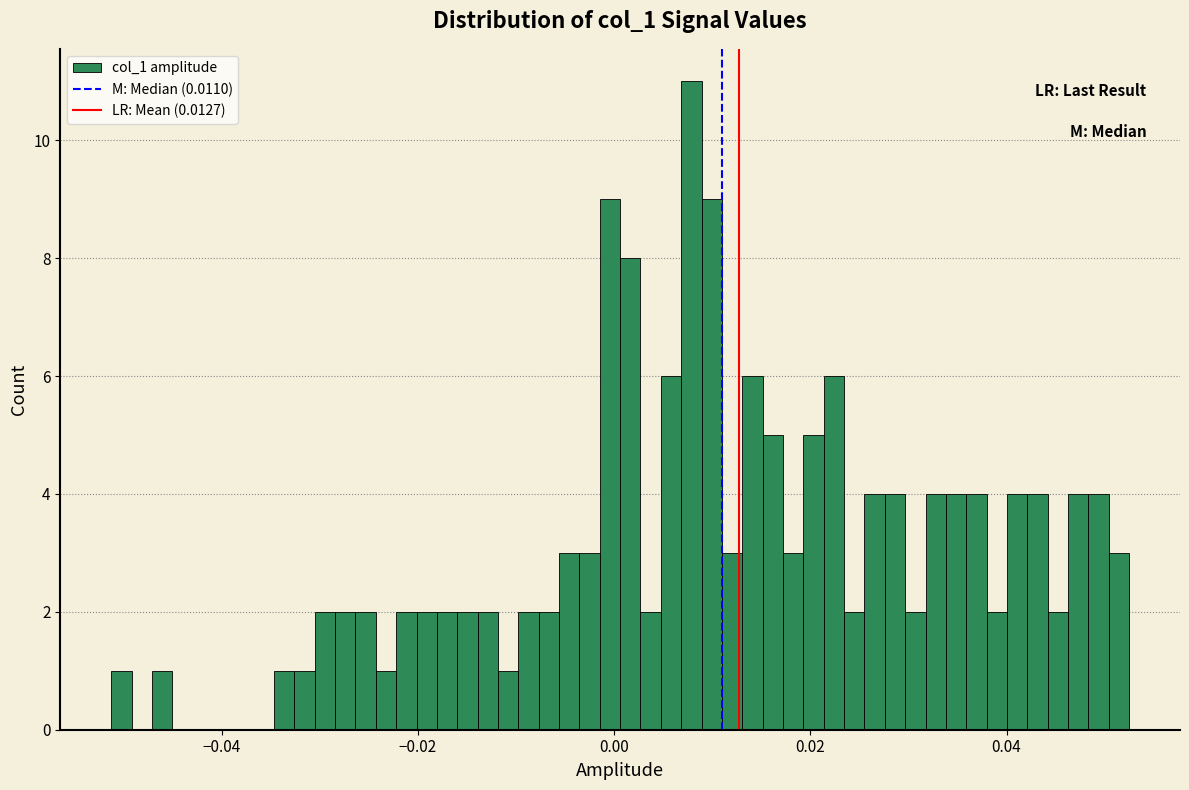

Read against the x-axis, roughly where is the centre of the tallest bar?

0.008